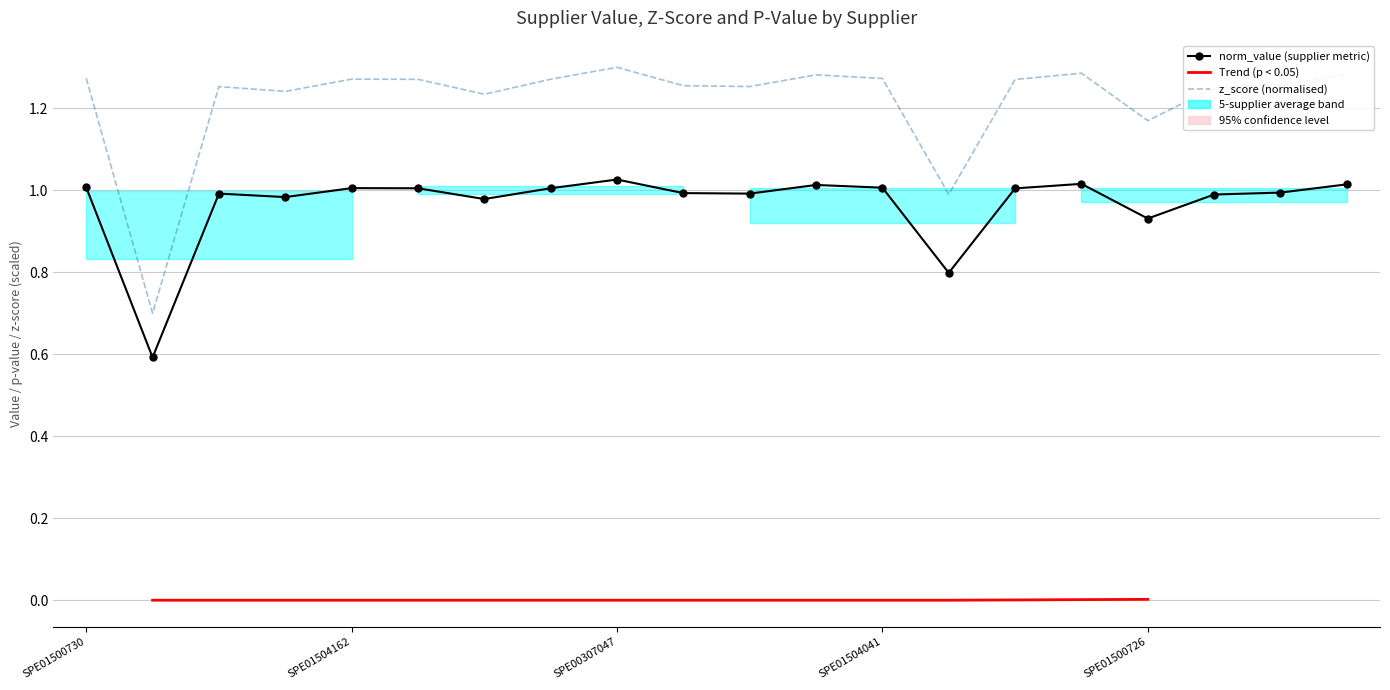

At SPE01504041, list the series in order from largest to smallest.

z_score, value